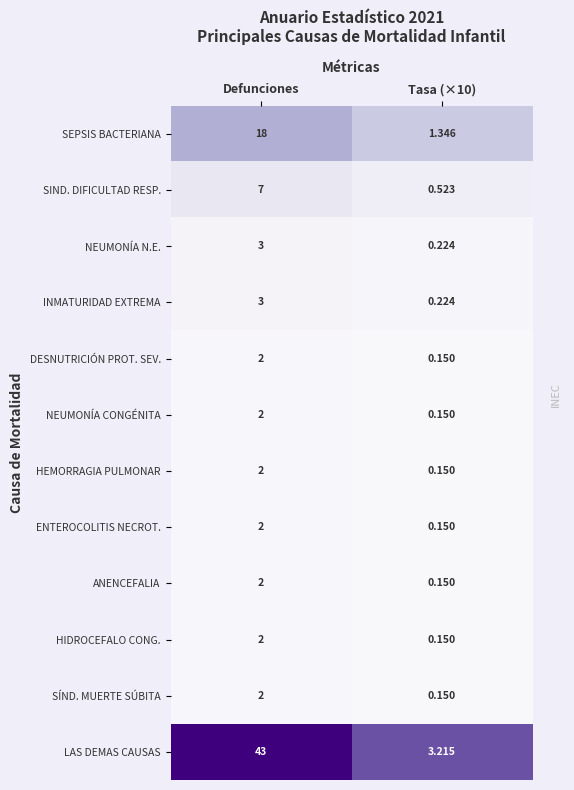

Which series changed the most between Defunciones and Tasa (×10)?

LAS DEMAS CAUSAS